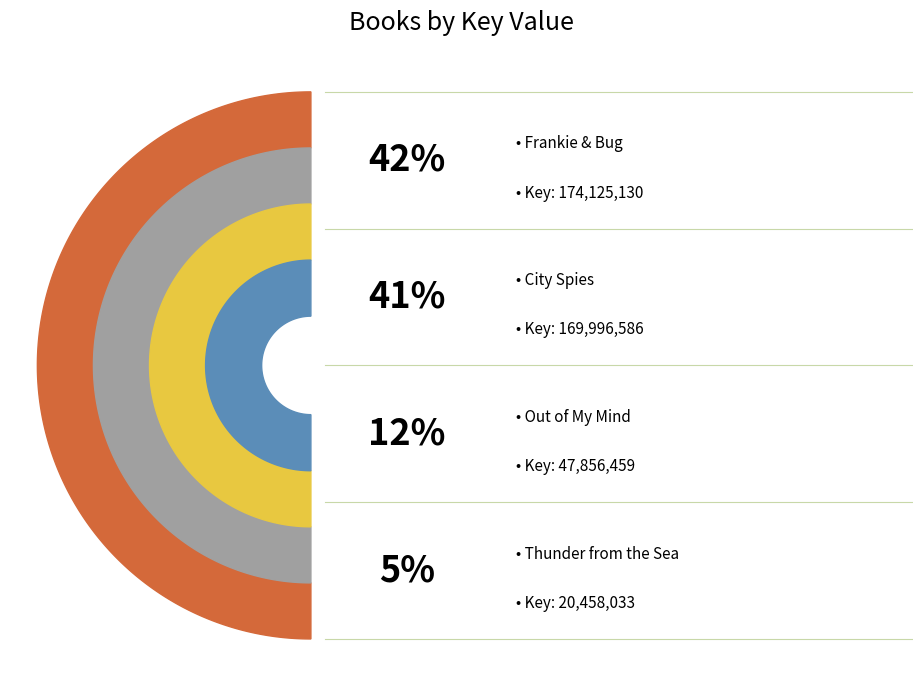

Does Out of My Mind represent more than half of the total?

No